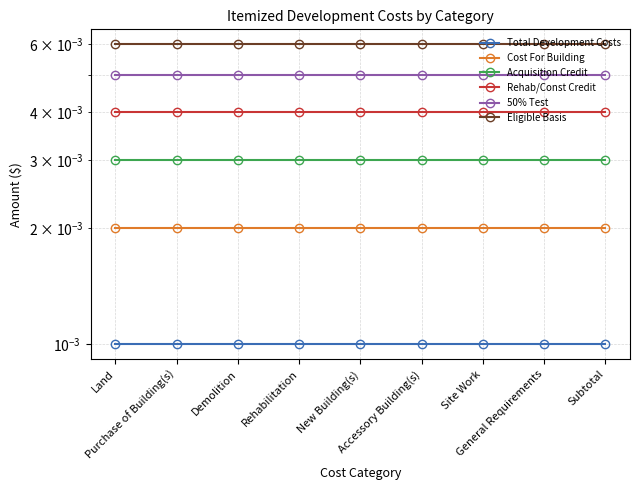

List the series in order of their peak value, lowest first.

Total Development Costs, Cost For Building, Acquisition Credit, Rehab/Const Credit, 50% Test, Eligible Basis